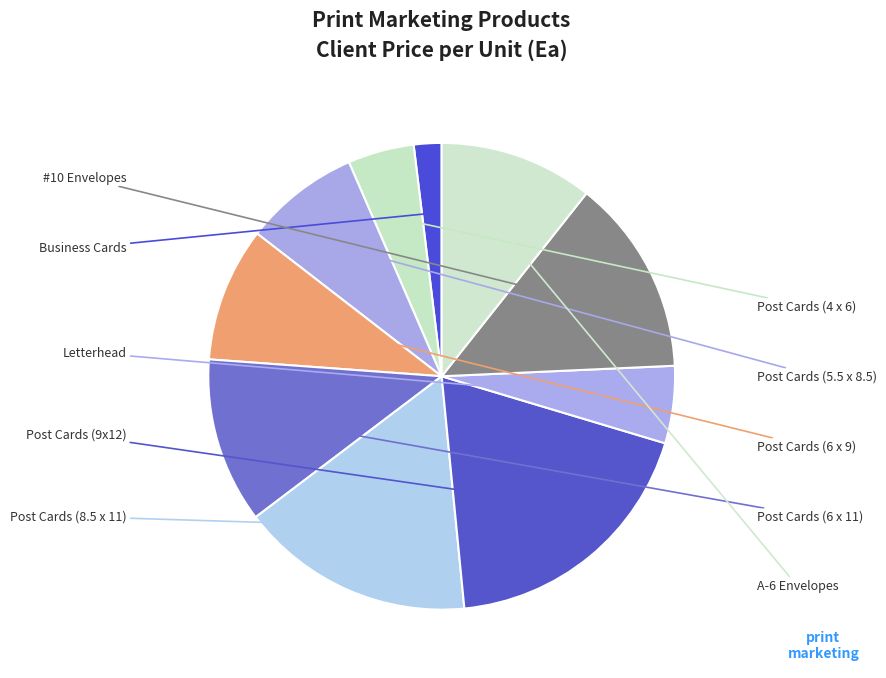

How many slices are in this pie chart?

10